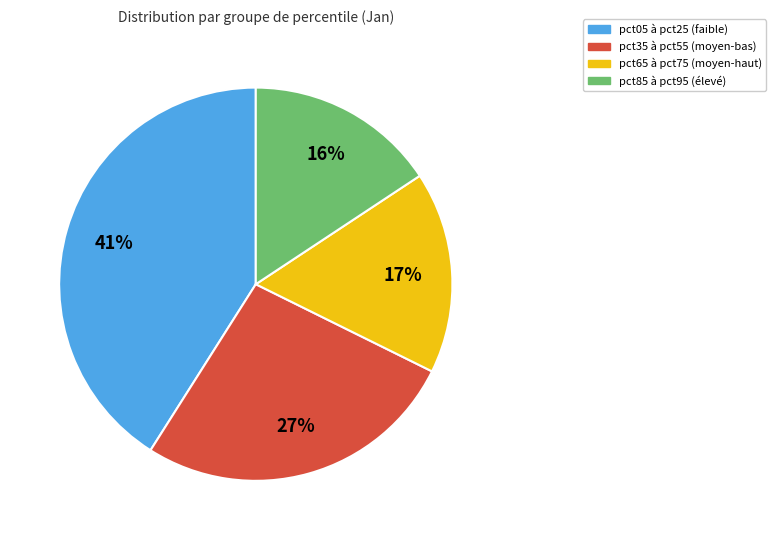

Does any single category account for the majority?

No